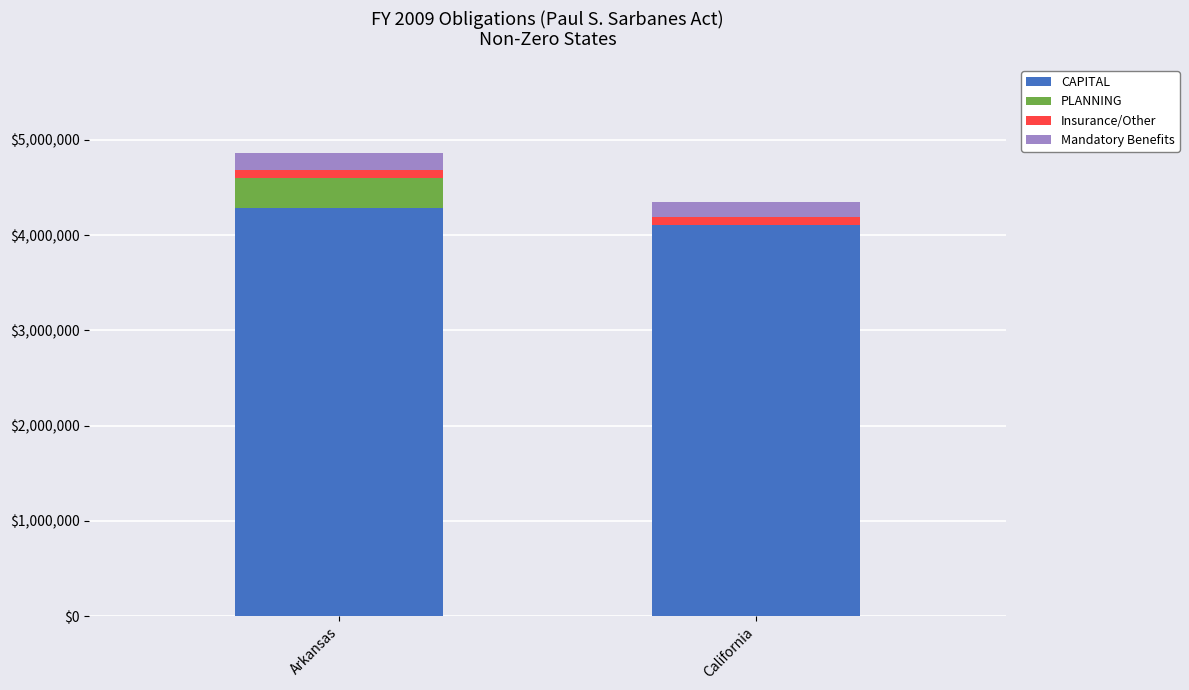

What is the highest value of the CAPITAL series?

4286225.0